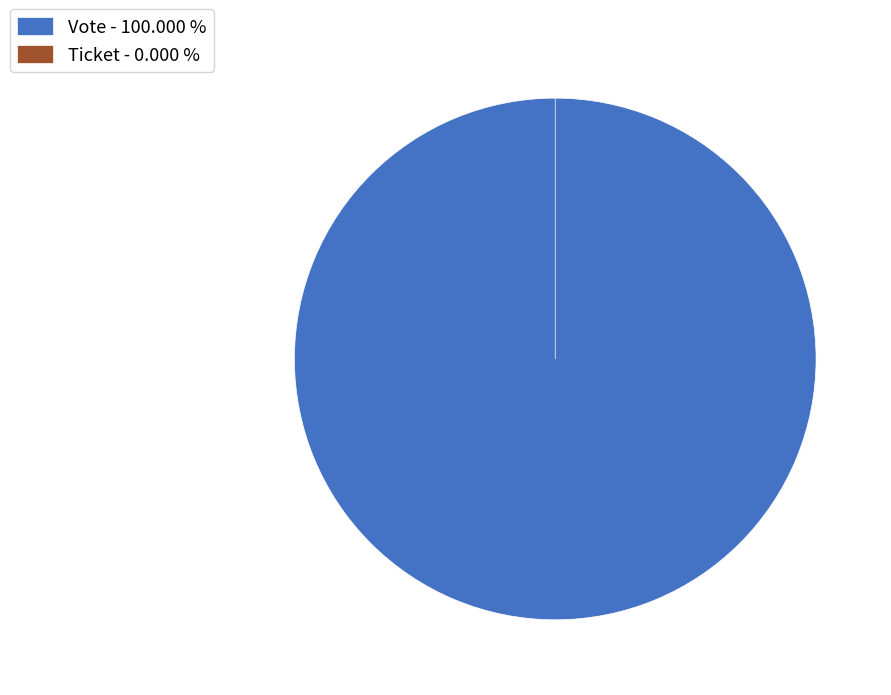

How many segments does this pie chart have?

2